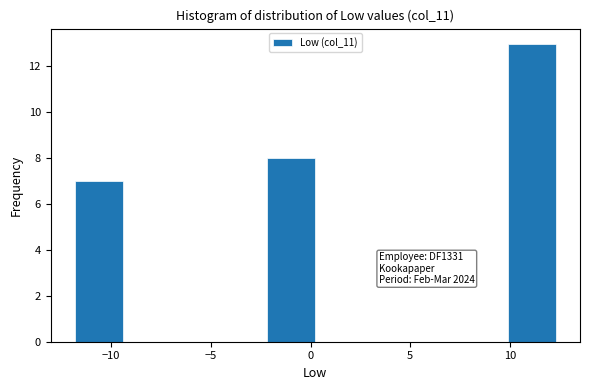

Which range on the x-axis has the tallest bar?

10.0 to 12.5